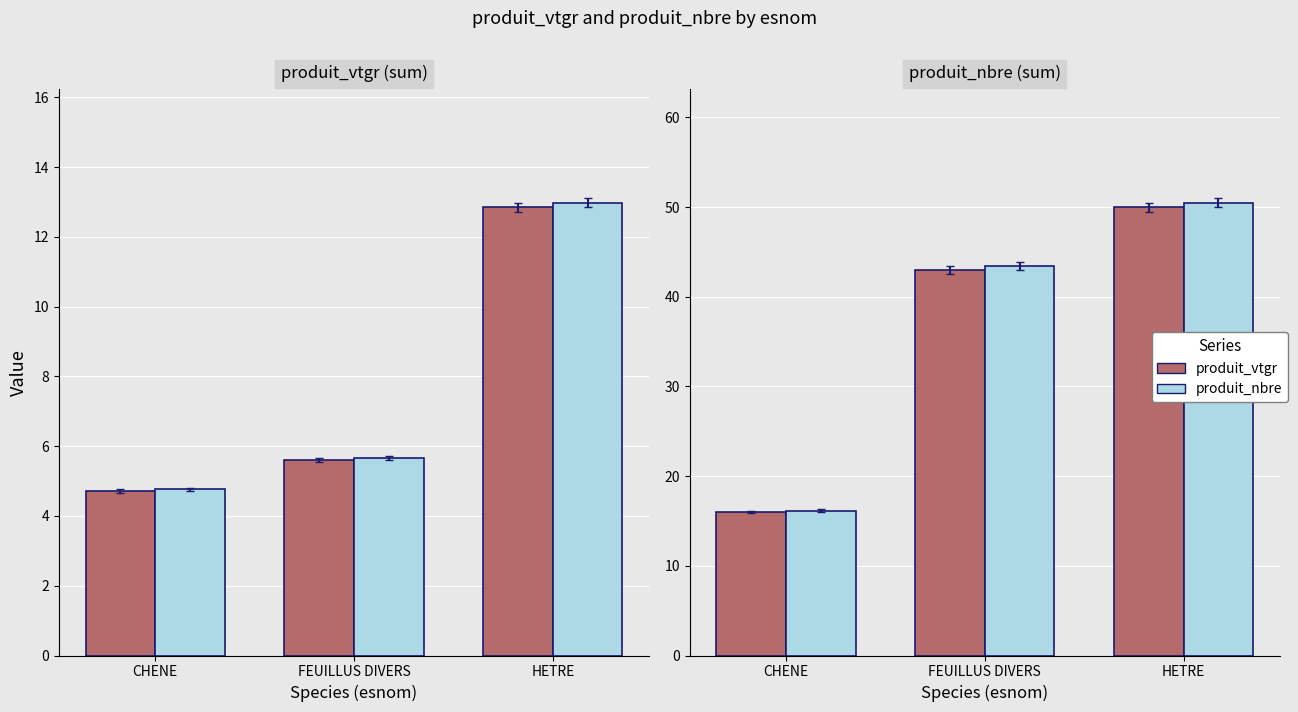

What is the total value across all series at FEUILLUS DIVERS?

97.7